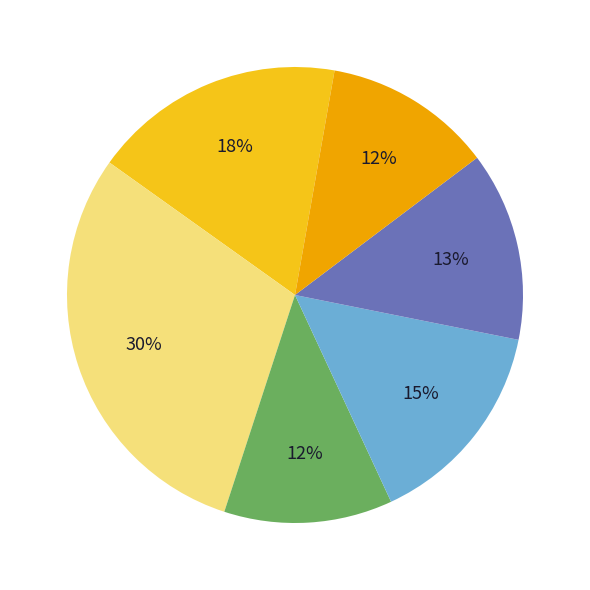

To the nearest percent, what is the average slice percentage?

17%